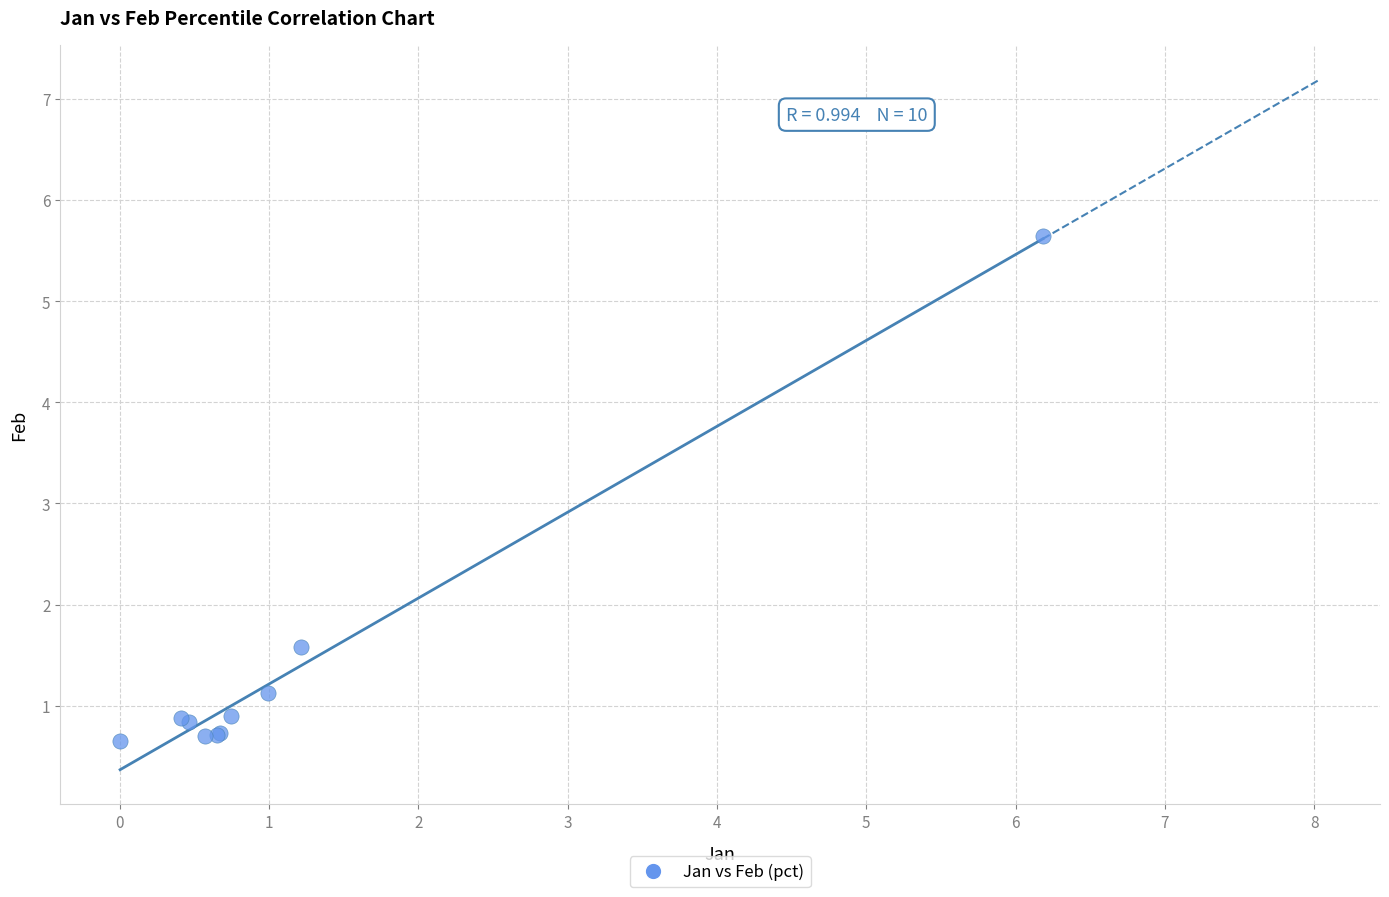

What Y value in the scatter plot is closest to 3?

1.6